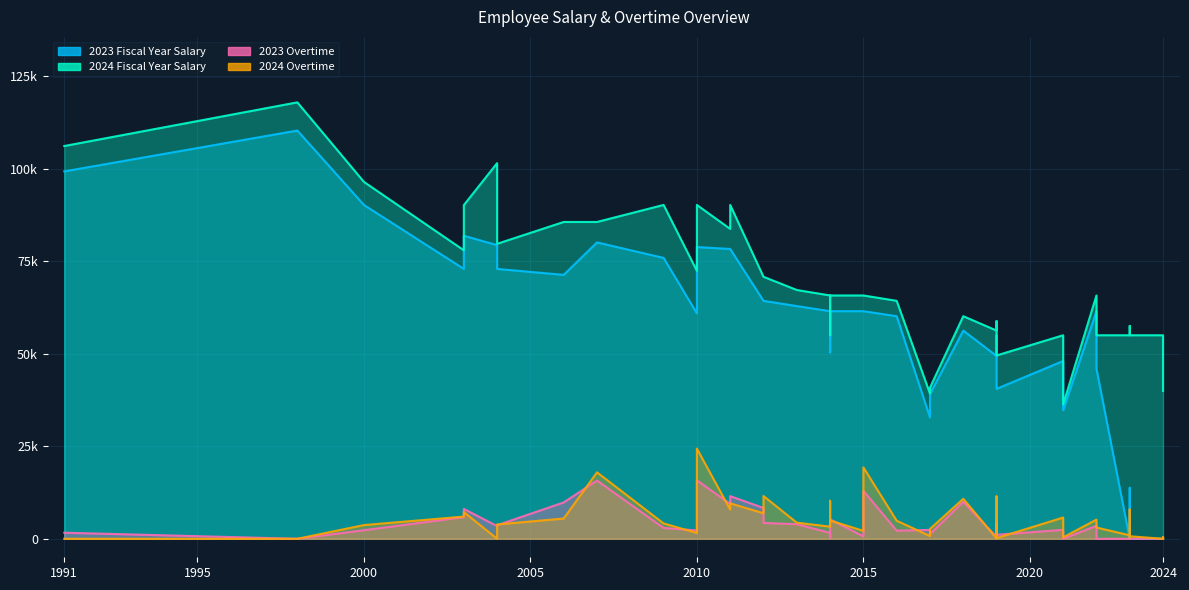

Reading left to right, what are all the values shown in this chart?

2023 Fiscal Year Salary: 2010=78834.0	2021=48051.0	2012=64304.0	2021=34749.0	2016=60153.0	2023=13768.0	2019=40529.0	2015=61506.0	2022=61506.0	2017=39133.0	2011=78324.0	2006=71323.0	2019=49405.0	2011=78324.0	2014=61506.0	2023=0.0	2009=75906.0	2024=0.0	2023=0.0	2010=60913.0	2004=79361.0	2024=0.0	2017=32817.0	2014=61506.0	2018=56268.0	2003=72928.0	2023=0.0	2015=61506.0	1998=110322.0	2004=72928.0	2000=90218.0	2024=0.0	2013=62890.0	2014=50393.0	2019=55033.0	1991=99287.0	2003=81890.0	2007=80087.0	2022=45960.0	2012=64304.0
2024 Fiscal Year Salary: 2010=90218.0	2021=55000.0	2012=70805.0	2021=36293.0	2016=64305.0	2023=57535.0	2019=49540.0	2015=65752.0	2022=65752.0	2017=40826.0	2011=90218.0	2006=85616.0	2019=56269.0	2011=83732.0	2014=65752.0	2023=55000.0	2009=90218.0	2024=55000.0	2023=55000.0	2010=72398.0	2004=101521.0	2024=39934.0	2017=39240.0	2014=65752.0	2018=60152.0	2003=77962.0	2023=55000.0	2015=65752.0	1998=117938.0	2004=79716.0	2000=96446.0	2024=55000.0	2013=67231.0	2014=55000.0	2019=58829.0	1991=106141.0	2003=90168.0	2007=85616.0	2022=55000.0	2012=70805.0
2023 Overtime: 2010=15815.2	2021=2422.8	2012=4278.0	2021=0.0	2016=2189.7	2023=96.8	2019=1075.8	2015=654.8	2022=3506.2	2017=1269.9	2011=11529.0	2006=9826.3	2019=463.2	2011=9405.1	2014=5250.0	2023=0.0	2009=2923.9	2024=0.0	2023=0.0	2010=2253.9	2004=3423.9	2024=0.0	2017=2392.3	2014=1605.2	2018=9988.8	2003=5846.0	2023=0.0	2015=12973.3	1998=0.0	2004=3663.9	2000=2323.6	2024=0.0	2013=3944.1	2014=258.8	2019=4308.9	1991=1636.6	2003=8065.9	2007=15750.0	2022=0.0	2012=8327.3
2024 Overtime: 2010=24379.0	2021=5742.1	2012=11561.3	2021=388.8	2016=4879.6	2023=7942.6	2019=178.6	2015=2145.1	2022=5176.6	2017=2654.1	2011=9573.3	2006=5468.6	2019=111.2	2011=7879.6	2014=4939.2	2023=283.3	2009=4149.3	2024=453.3	2023=944.4	2010=1571.9	2004=0.0	2024=0.0	2017=743.8	2014=3277.3	2018=10801.4	2003=5997.1	2023=679.9	2015=19308.5	1998=0.0	2004=3873.2	2000=3700.9	2024=0.0	2013=4356.4	2014=10281.2	2019=11476.8	1991=0.0	2003=7233.8	2007=17960.2	2022=3040.8	2012=6903.0